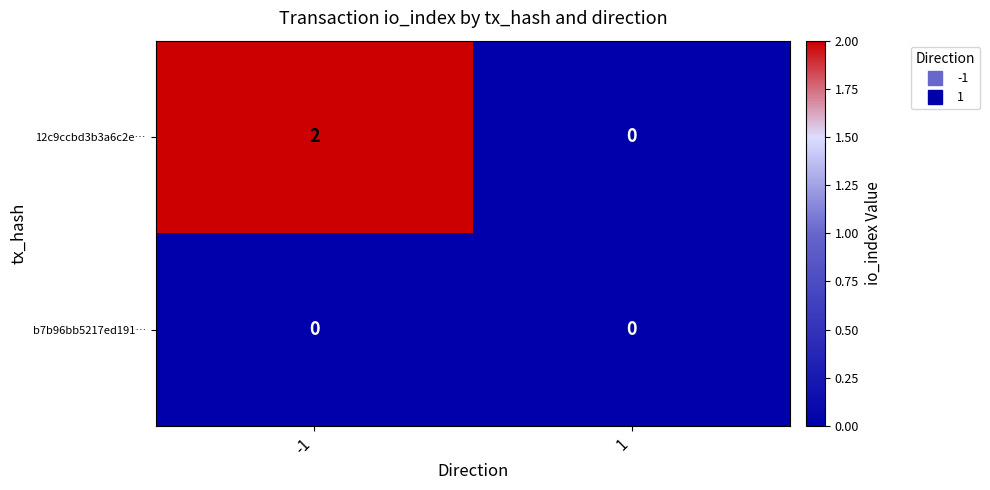

How many values in 12c9ccbd3b3a6c2e… are above zero?

1